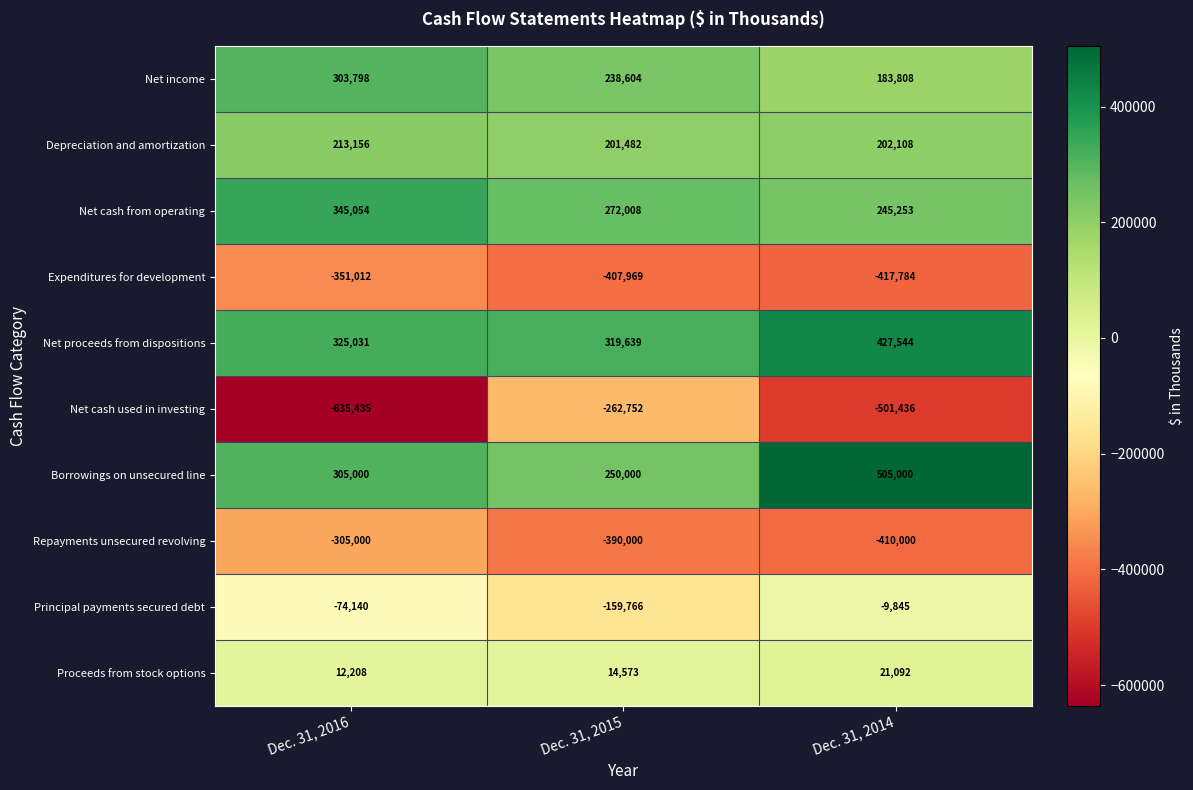

Where is Net cash used in investing nearest to the value -449093?

Dec. 31, 2014